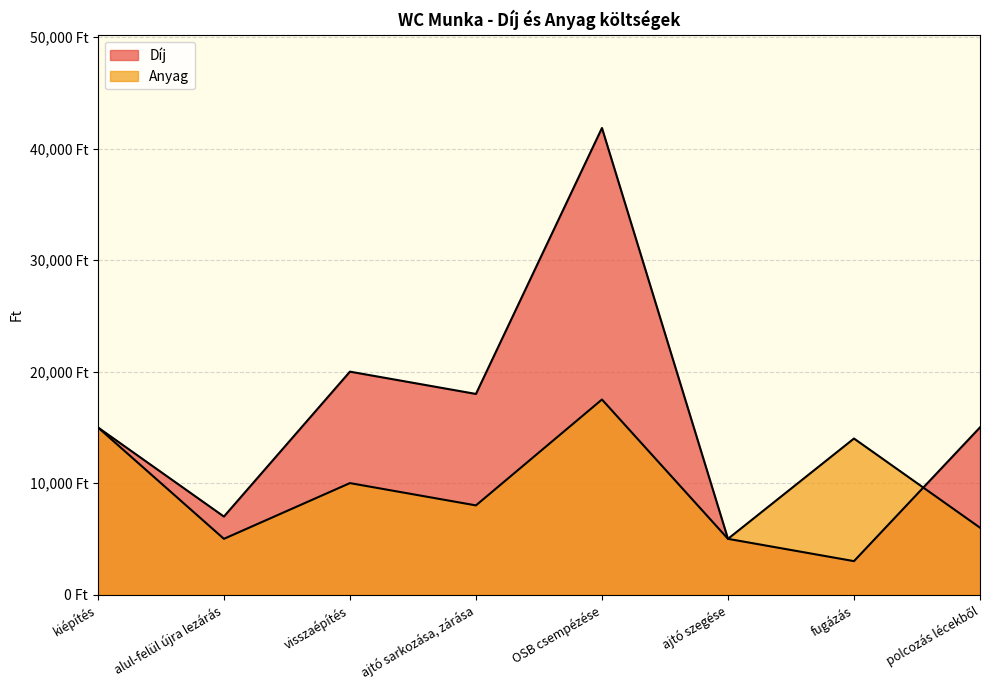

What is the highest value of the Díj series?

41860